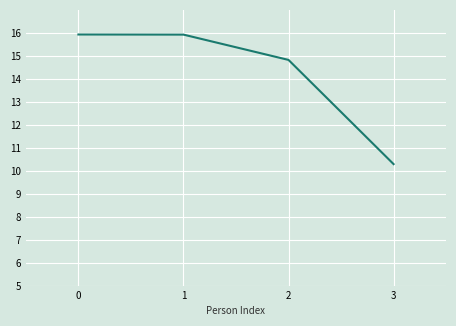

True or false: there are more than 1 points higher than both neighbors.

False